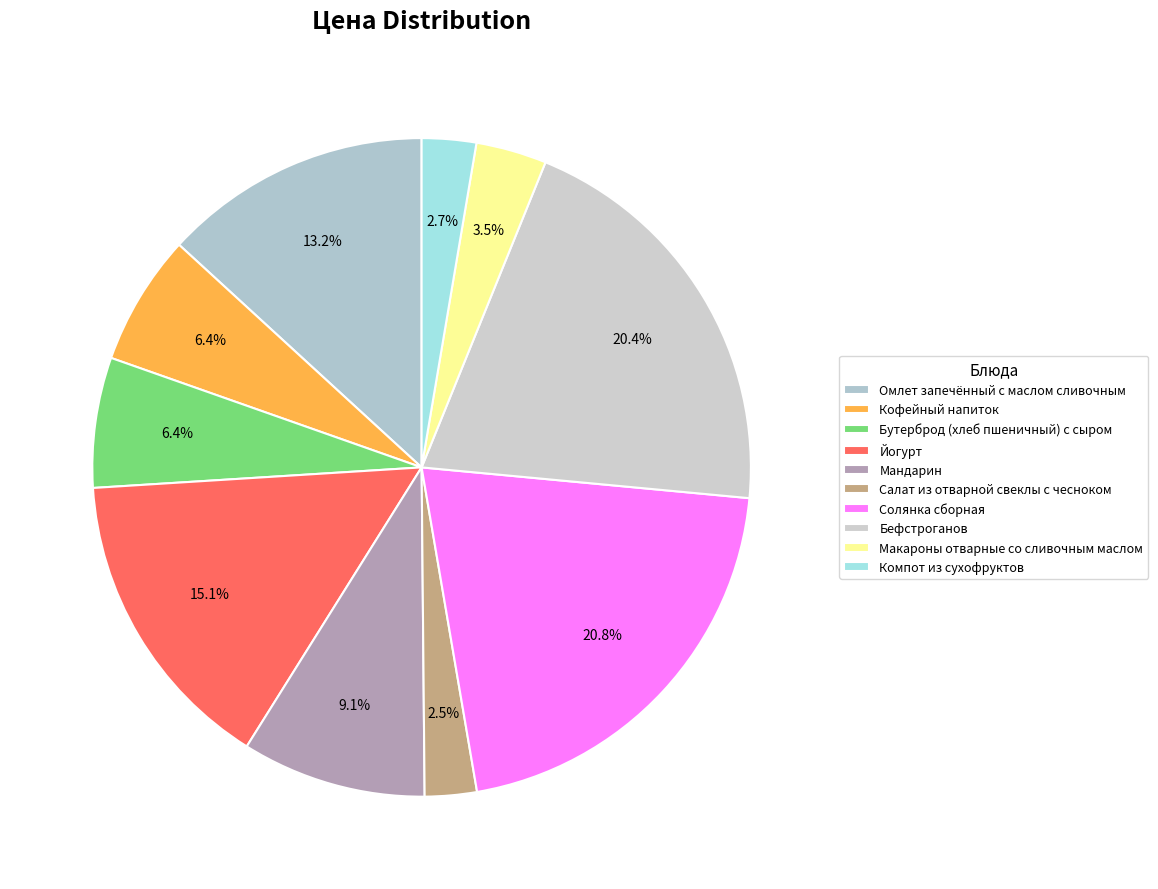

Combined, do Мандарин and Макароны отварные со сливочным маслом account for over 50%?

No